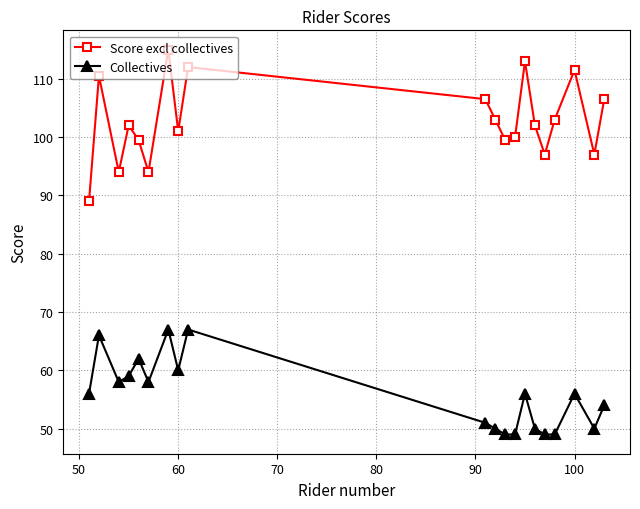

Rank the series by their average value, from lowest to highest.

Collectives, Score excl collectives